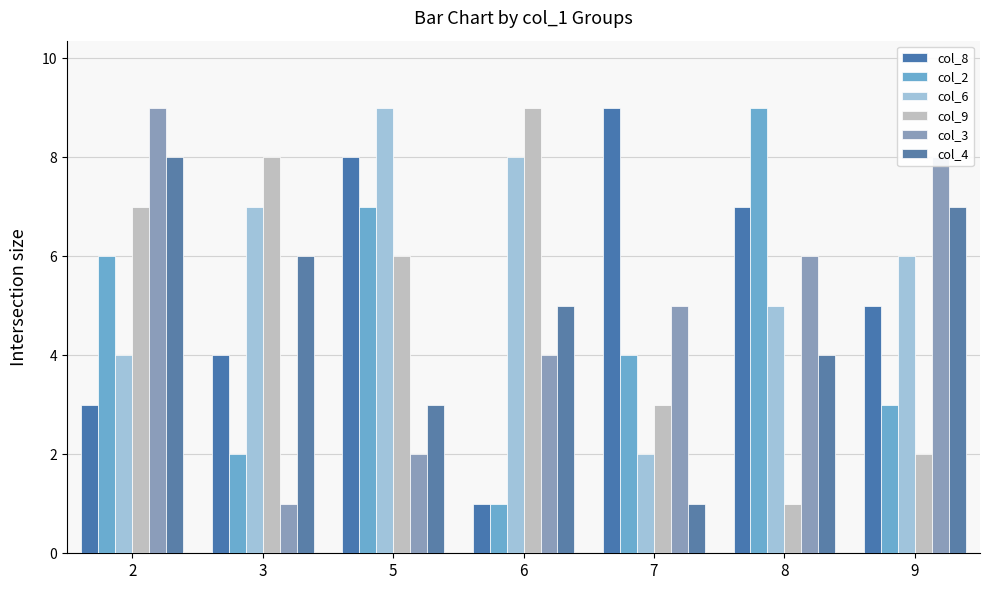

At which label does col_2 first exceed 4?

2